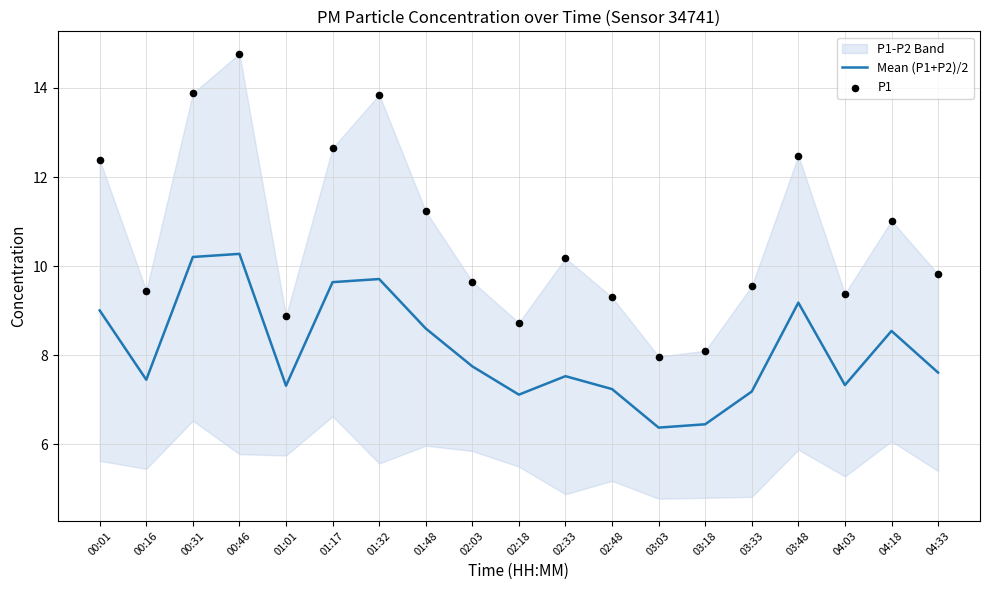

Is the value of P1 at 04:03 greater than the value of Mean (P1+P2)/2 at 02:33?

Yes